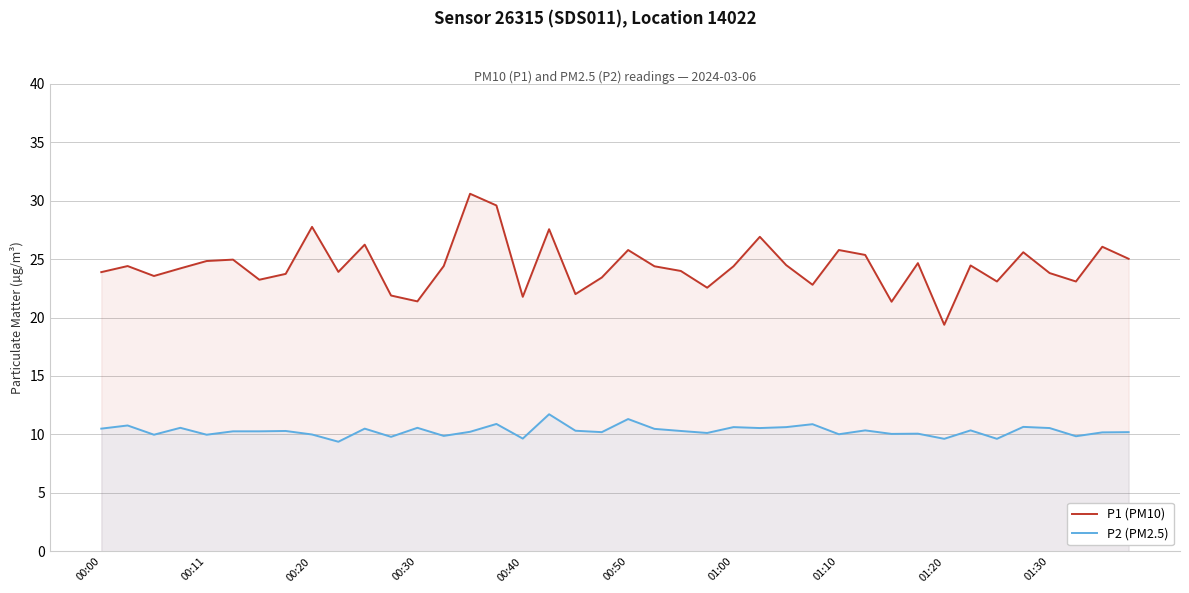

What is the total value across all series at 00:40?

31.4